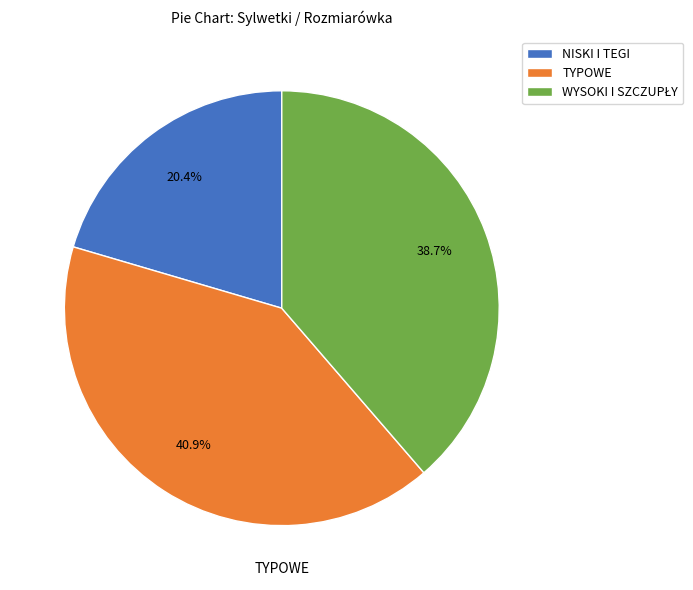

What is the ratio of the value at TYPOWE to the value at NISKI I TEGI?

2.0